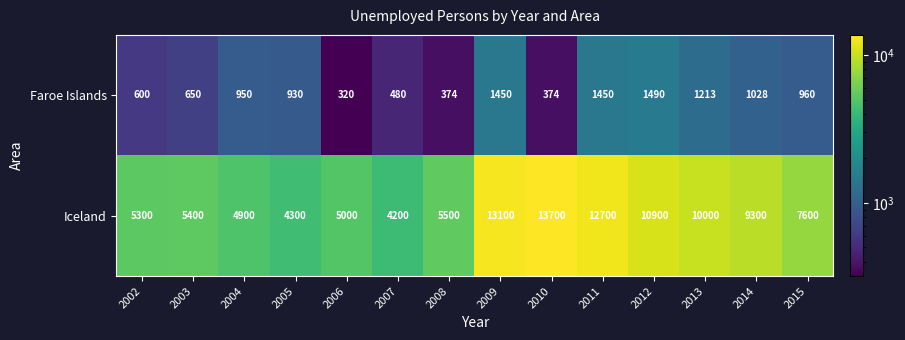

Reading left to right, list all the values displayed in this chart.

Faroe Islands: 2002=600	2003=650	2004=950	2005=930	2006=320	2007=480	2008=374	2009=1450	2010=374	2011=1450	2012=1490	2013=1213	2014=1028	2015=960
Iceland: 2002=5300	2003=5400	2004=4900	2005=4300	2006=5000	2007=4200	2008=5500	2009=13100	2010=13700	2011=12700	2012=10900	2013=10000	2014=9300	2015=7600